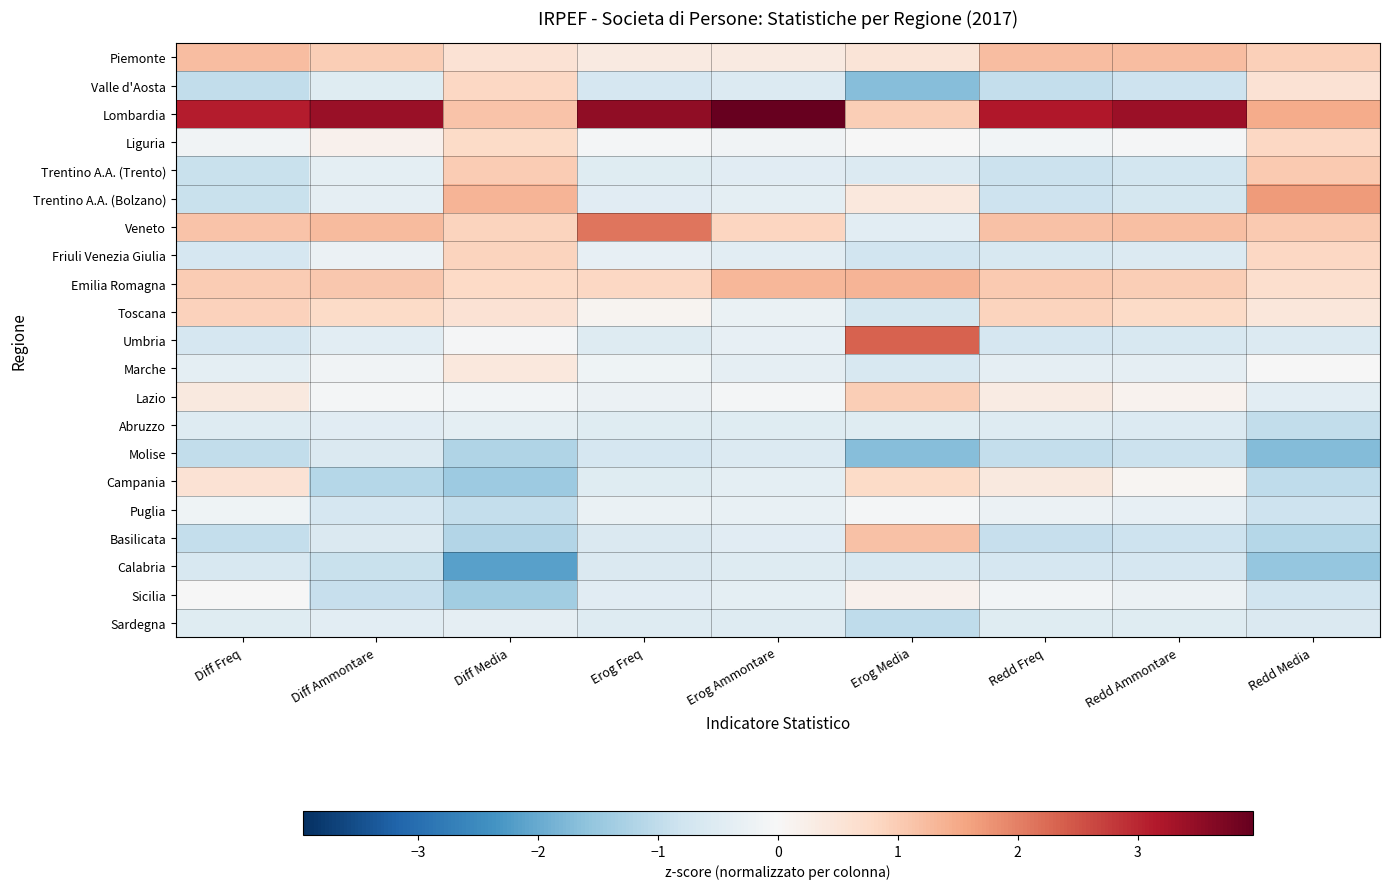

Reading left to right, list all the values displayed in this chart.

Piemonte: Diff Freq=1.2	Diff Ammontare=1.0	Diff Media=0.6	Erog Freq=0.4	Erog Ammontare=0.3	Erog Media=0.5	Redd Freq=1.2	Redd Ammontare=1.2	Redd Media=0.9
Valle d'Aosta: Diff Freq=-1.0	Diff Ammontare=-0.5	Diff Media=0.8	Erog Freq=-0.7	Erog Ammontare=-0.5	Erog Media=-1.7	Redd Freq=-0.9	Redd Ammontare=-0.8	Redd Media=0.6
Lombardia: Diff Freq=3.1	Diff Ammontare=3.4	Diff Media=1.1	Erog Freq=3.5	Erog Ammontare=4.0	Erog Media=1.0	Redd Freq=3.2	Redd Ammontare=3.4	Redd Media=1.5
Liguria: Diff Freq=-0.1	Diff Ammontare=0.2	Diff Media=0.8	Erog Freq=-0.1	Erog Ammontare=-0.1	Erog Media=-0.0	Redd Freq=-0.1	Redd Ammontare=-0.0	Redd Media=0.8
Trentino A.A. (Trento): Diff Freq=-0.9	Diff Ammontare=-0.4	Diff Media=1.0	Erog Freq=-0.5	Erog Ammontare=-0.4	Erog Media=-0.5	Redd Freq=-0.8	Redd Ammontare=-0.7	Redd Media=1.1
Trentino A.A. (Bolzano): Diff Freq=-0.9	Diff Ammontare=-0.3	Diff Media=1.4	Erog Freq=-0.5	Erog Ammontare=-0.4	Erog Media=0.4	Redd Freq=-0.8	Redd Ammontare=-0.7	Redd Media=1.7
Veneto: Diff Freq=1.1	Diff Ammontare=1.3	Diff Media=0.9	Erog Freq=2.1	Erog Ammontare=0.8	Erog Media=-0.4	Redd Freq=1.2	Redd Ammontare=1.2	Redd Media=1.0
Friuli Venezia Giulia: Diff Freq=-0.7	Diff Ammontare=-0.2	Diff Media=0.9	Erog Freq=-0.3	Erog Ammontare=-0.4	Erog Media=-0.8	Redd Freq=-0.6	Redd Ammontare=-0.5	Redd Media=0.8
Emilia Romagna: Diff Freq=1.0	Diff Ammontare=1.1	Diff Media=0.8	Erog Freq=0.8	Erog Ammontare=1.3	Erog Media=1.3	Redd Freq=1.0	Redd Ammontare=1.0	Redd Media=0.7
Toscana: Diff Freq=0.9	Diff Ammontare=0.8	Diff Media=0.6	Erog Freq=0.1	Erog Ammontare=-0.2	Erog Media=-0.7	Redd Freq=0.9	Redd Ammontare=0.8	Redd Media=0.4
Umbria: Diff Freq=-0.7	Diff Ammontare=-0.4	Diff Media=-0.0	Erog Freq=-0.5	Erog Ammontare=-0.3	Erog Media=2.3	Redd Freq=-0.7	Redd Ammontare=-0.6	Redd Media=-0.5
Marche: Diff Freq=-0.4	Diff Ammontare=-0.1	Diff Media=0.4	Erog Freq=-0.2	Erog Ammontare=-0.3	Erog Media=-0.6	Redd Freq=-0.4	Redd Ammontare=-0.4	Redd Media=-0.0
Lazio: Diff Freq=0.4	Diff Ammontare=-0.1	Diff Media=-0.1	Erog Freq=-0.2	Erog Ammontare=-0.1	Erog Media=1.0	Redd Freq=0.3	Redd Ammontare=0.1	Redd Media=-0.4
Abruzzo: Diff Freq=-0.5	Diff Ammontare=-0.4	Diff Media=-0.4	Erog Freq=-0.5	Erog Ammontare=-0.5	Erog Media=-0.5	Redd Freq=-0.5	Redd Ammontare=-0.5	Redd Media=-1.0
Molise: Diff Freq=-1.0	Diff Ammontare=-0.6	Diff Media=-1.2	Erog Freq=-0.7	Erog Ammontare=-0.5	Erog Media=-1.7	Redd Freq=-0.9	Redd Ammontare=-0.9	Redd Media=-1.7
Campania: Diff Freq=0.6	Diff Ammontare=-1.1	Diff Media=-1.4	Erog Freq=-0.5	Erog Ammontare=-0.4	Erog Media=0.8	Redd Freq=0.4	Redd Ammontare=0.1	Redd Media=-1.0
Puglia: Diff Freq=-0.2	Diff Ammontare=-0.7	Diff Media=-1.0	Erog Freq=-0.3	Erog Ammontare=-0.3	Erog Media=-0.1	Redd Freq=-0.2	Redd Ammontare=-0.3	Redd Media=-0.8
Basilicata: Diff Freq=-0.9	Diff Ammontare=-0.6	Diff Media=-1.2	Erog Freq=-0.6	Erog Ammontare=-0.4	Erog Media=1.2	Redd Freq=-0.9	Redd Ammontare=-0.8	Redd Media=-1.1
Calabria: Diff Freq=-0.6	Diff Ammontare=-0.9	Diff Media=-2.2	Erog Freq=-0.6	Erog Ammontare=-0.5	Erog Media=-0.6	Redd Freq=-0.7	Redd Ammontare=-0.7	Redd Media=-1.5
Sicilia: Diff Freq=-0.0	Diff Ammontare=-0.9	Diff Media=-1.4	Erog Freq=-0.4	Erog Ammontare=-0.4	Erog Media=0.2	Redd Freq=-0.1	Redd Ammontare=-0.2	Redd Media=-0.8
Sardegna: Diff Freq=-0.5	Diff Ammontare=-0.4	Diff Media=-0.4	Erog Freq=-0.5	Erog Ammontare=-0.5	Erog Media=-1.0	Redd Freq=-0.5	Redd Ammontare=-0.5	Redd Media=-0.6